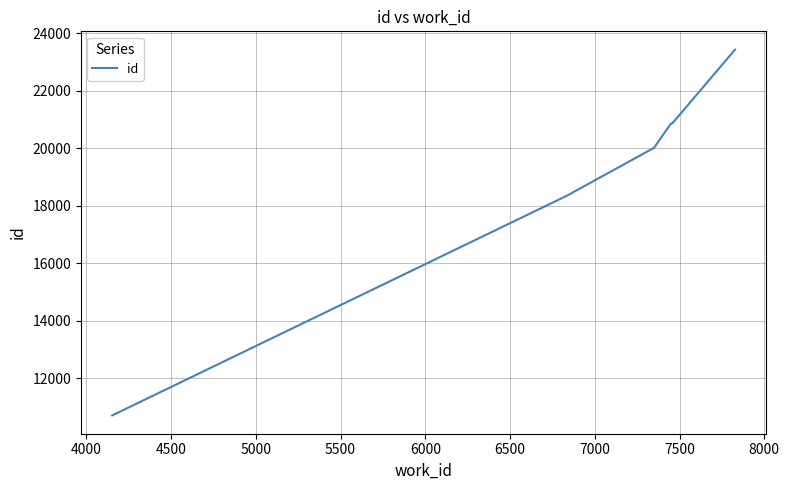

How many lines are shown in the chart?

1